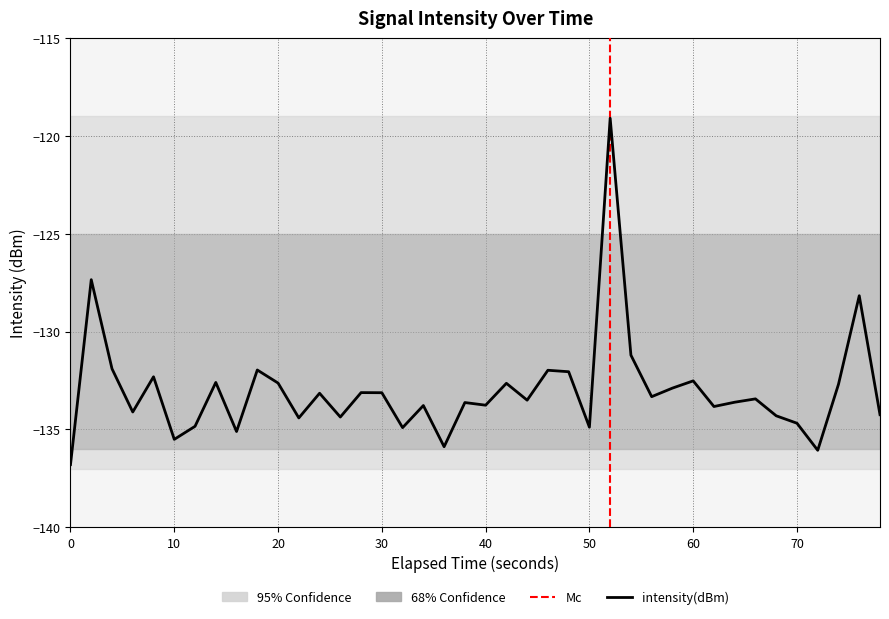

What is the maximum value shown in the chart?

-119.1